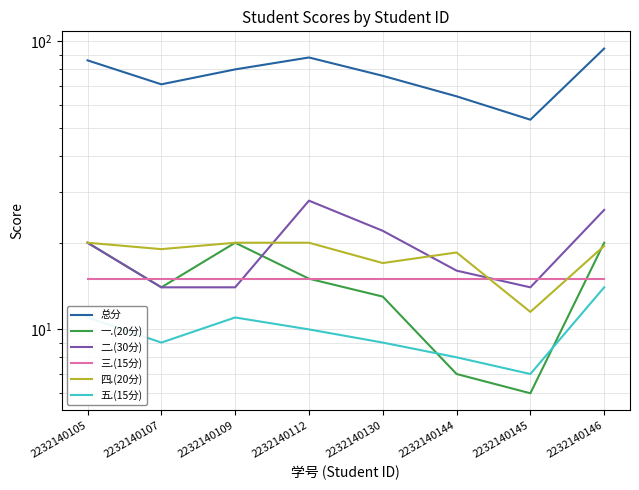

True or false: 四.(20分) has more than 1 interior local peaks.

False